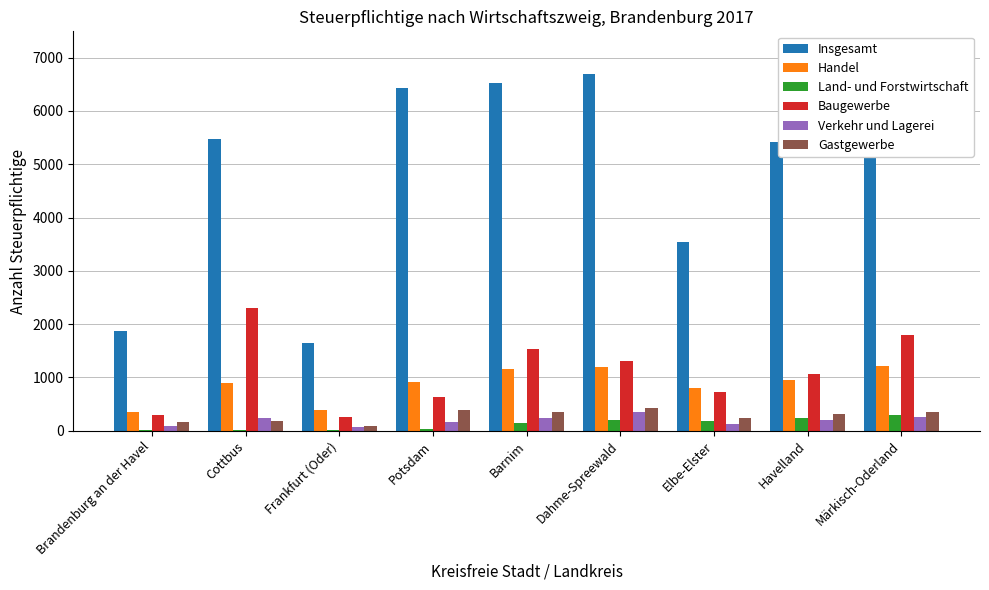

What is the difference between the highest and lowest values at Potsdam?

6385